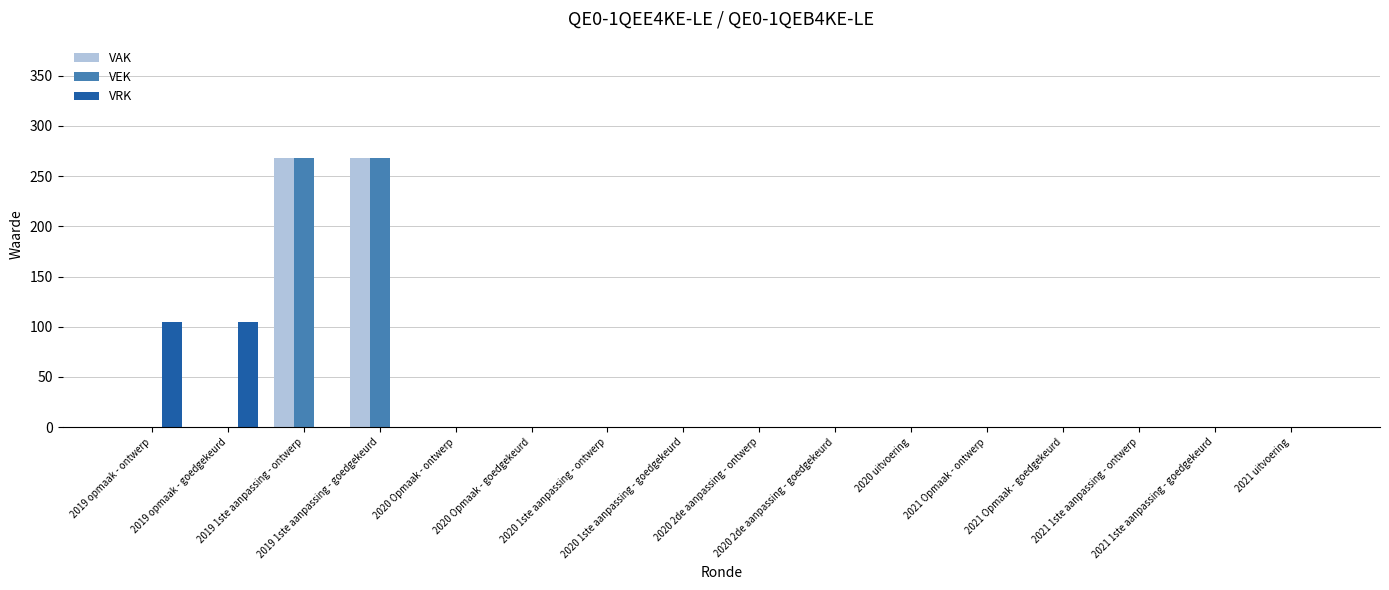

The VEK series shows 472 at 2019 1ste aanpassing - ontwerp. True or false?

False